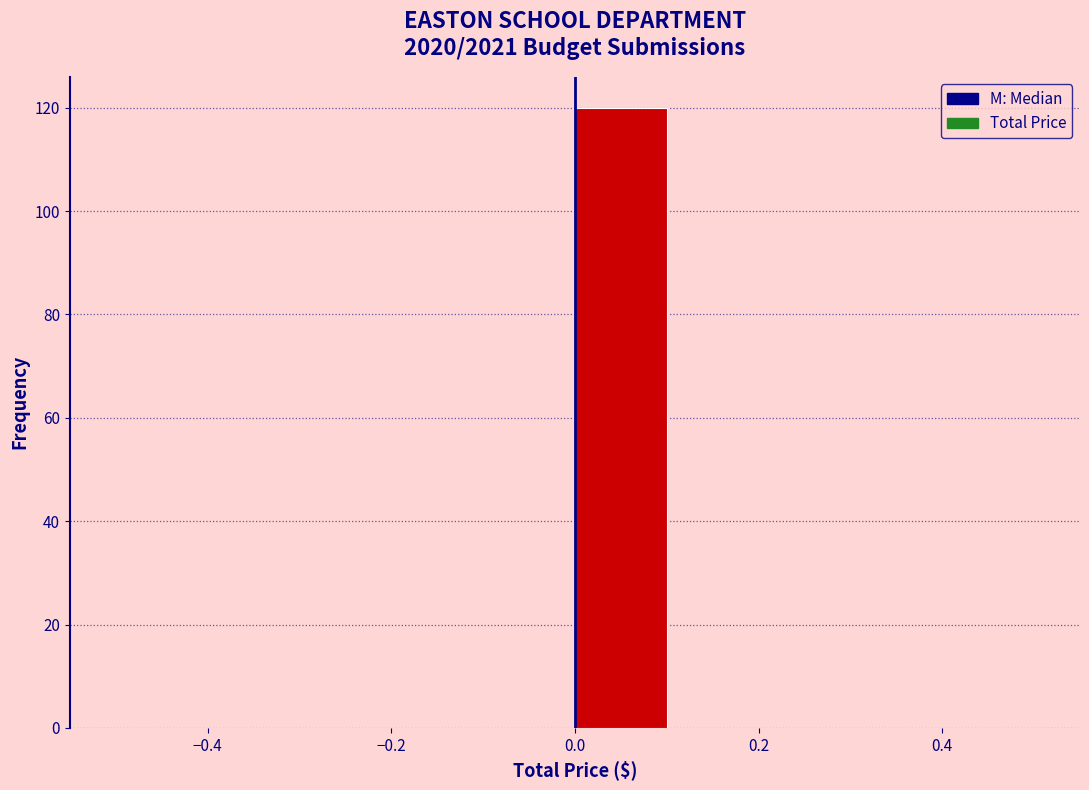

Reading left to right, list every bar in this chart as the range it spans on the x-axis followed by its height. The values are not printed on the chart, so give them approximately, as read against the axis.

-0.5 to -0.4: 0
-0.4 to -0.3: 0
-0.3 to -0.2: 0
-0.2 to -0.1: 0
-0.1 to 0.0: 0
0.0 to 0.1: 120
0.1 to 0.2: 0
0.2 to 0.3: 0
0.3 to 0.4: 0
0.4 to 0.5: 0